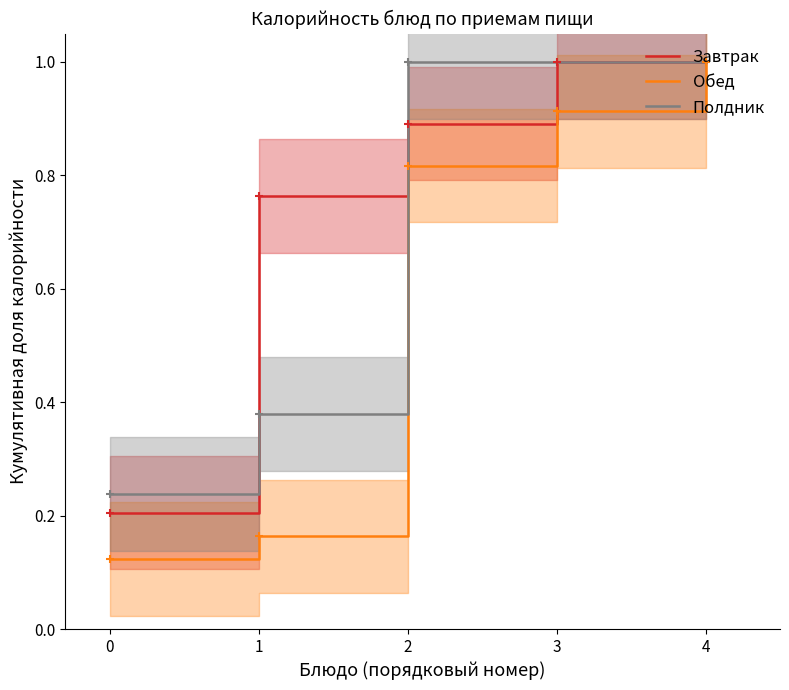

True or false: Обед has a value of 1.4 at 2.

False